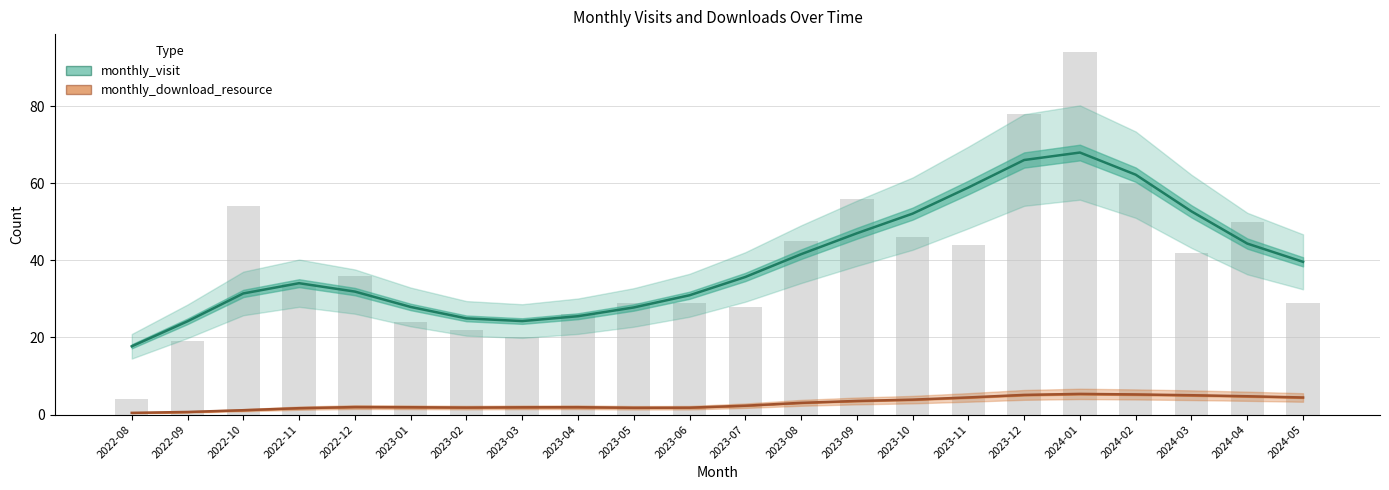

True or false: monthly_download_resource has a value of 5.4 at 2024-01.

True